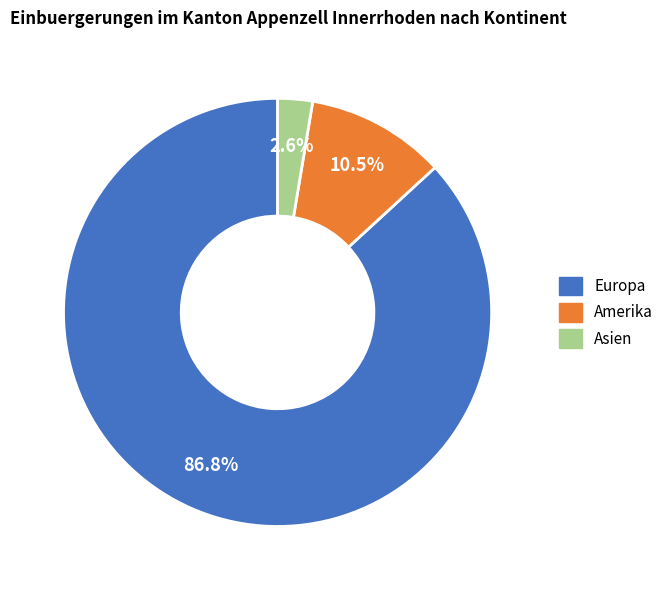

Which has a higher value, Amerika or Asien?

Amerika